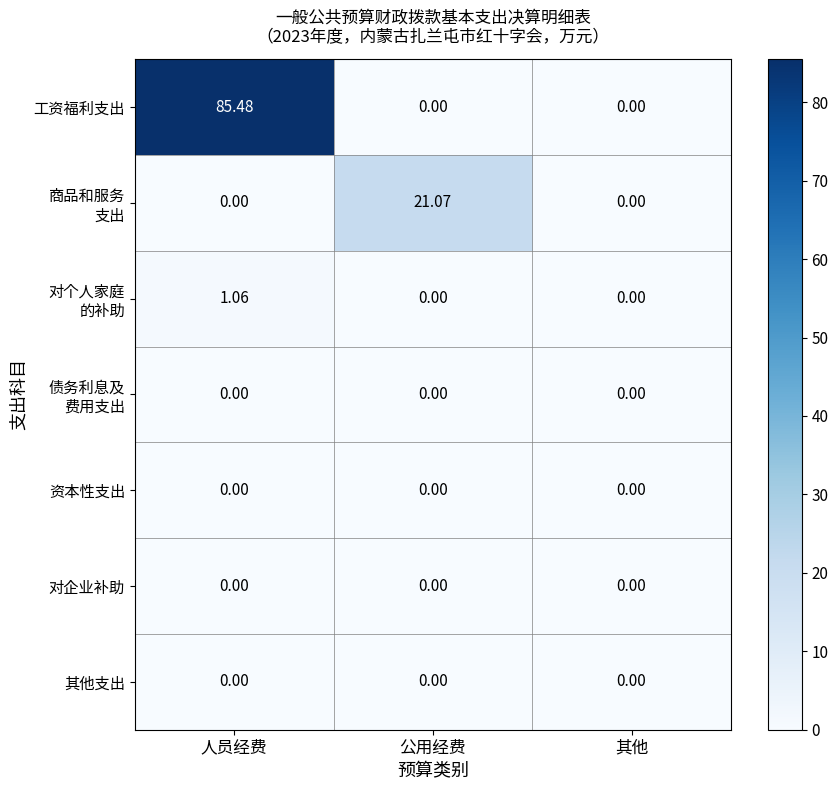

Which series has the largest range (max minus min)?

工资福利支出